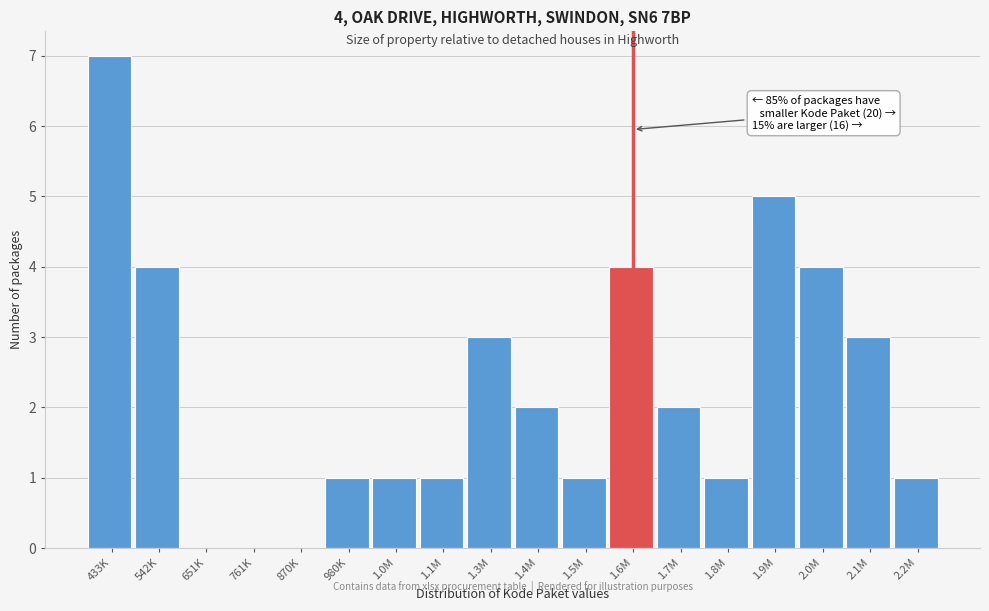

Reading left to right, extract all data points from this chart.

433K=7	542K=4	651K=0	761K=0	870K=0	980K=1	1.0M=1	1.1M=1	1.3M=3	1.4M=2	1.5M=1	1.6M=4	1.7M=2	1.8M=1	1.9M=5	2.0M=4	2.1M=3	2.2M=1